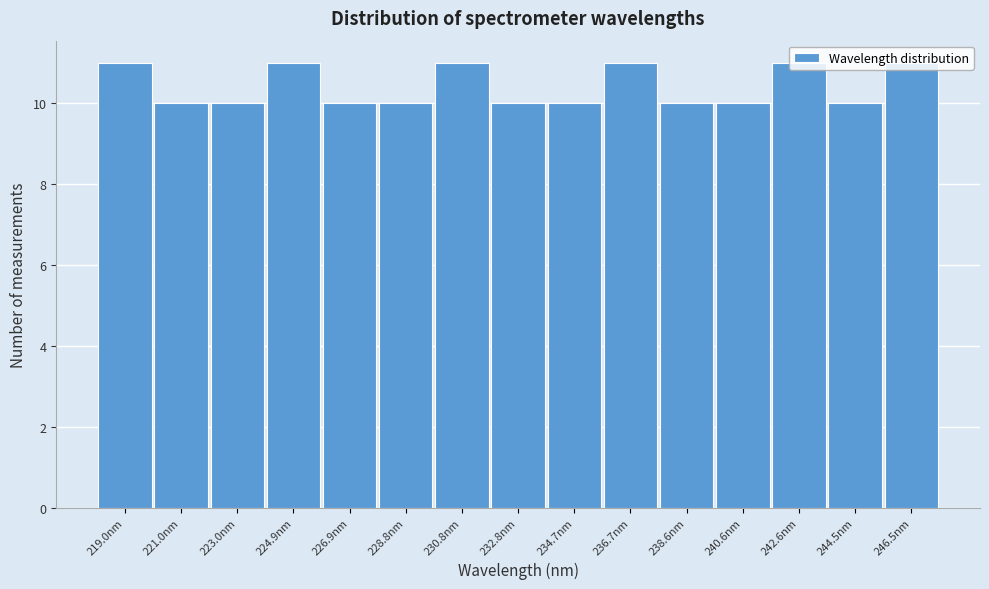

Reading left to right, list every bar in this chart as the range it spans on the x-axis followed by its height. Neither the bar edges nor the heights are printed on the chart, so give them approximately, as read against the axes.

218.0 to 220.0: 11
220.0 to 222.0: 10
222.0 to 224.0: 10
224.0 to 226.0: 11
226.0 to 227.8: 10
227.8 to 229.8: 10
229.8 to 231.8: 11
231.8 to 233.8: 10
233.8 to 235.8: 10
235.8 to 237.6: 11
237.6 to 239.6: 10
239.6 to 241.6: 10
241.6 to 243.6: 11
243.6 to 245.6: 10
245.6 to 247.4: 11